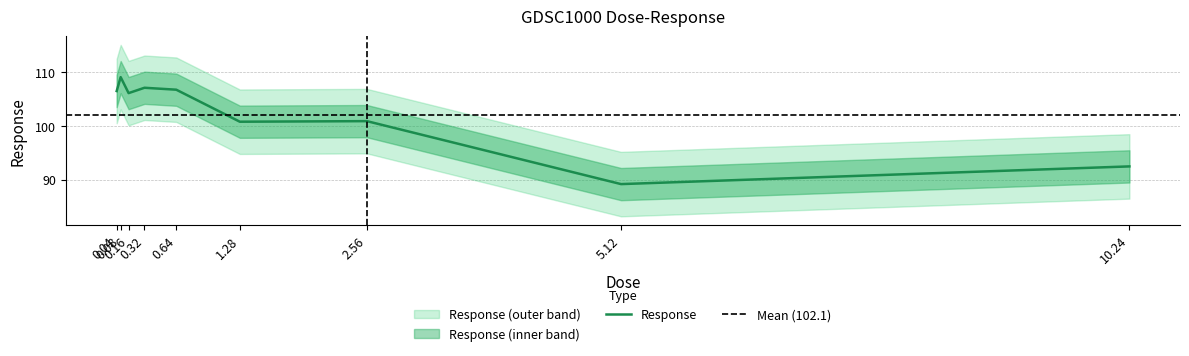

True or false: there are more than 1 points higher than both neighbors.

True